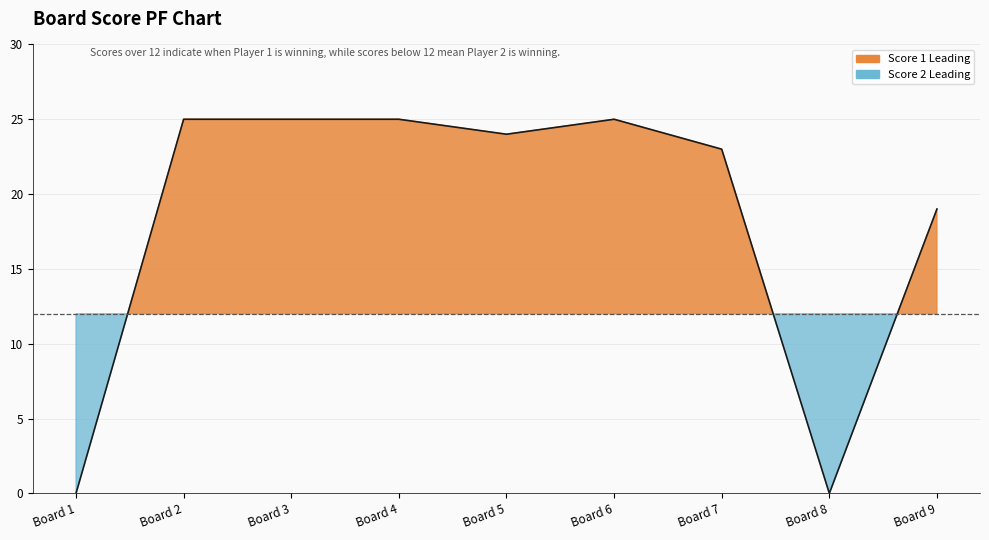

Between Board 8 and Board 6, which is larger?

Board 6